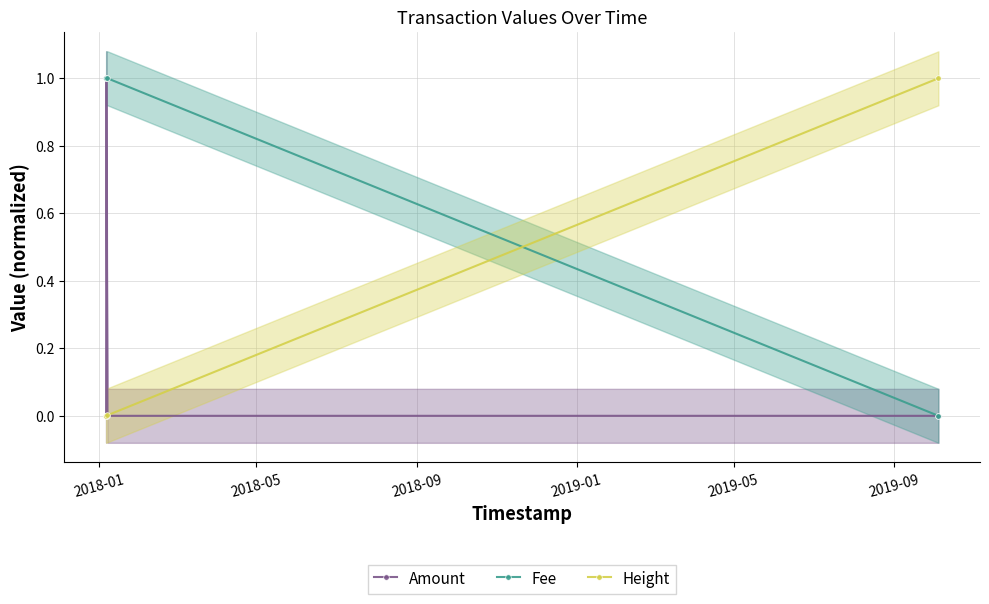

What is the value of the Height point at the 4th from the left?

1.0